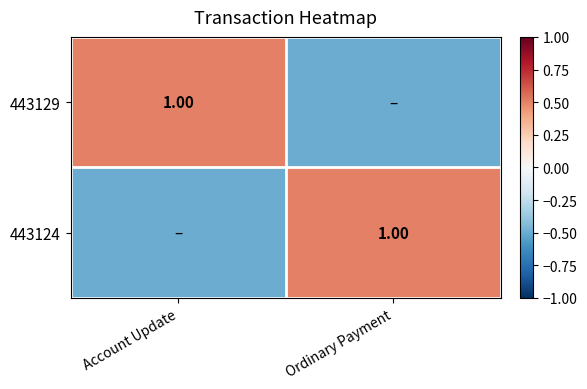

At how many categories does at least one series exceed 0?

2